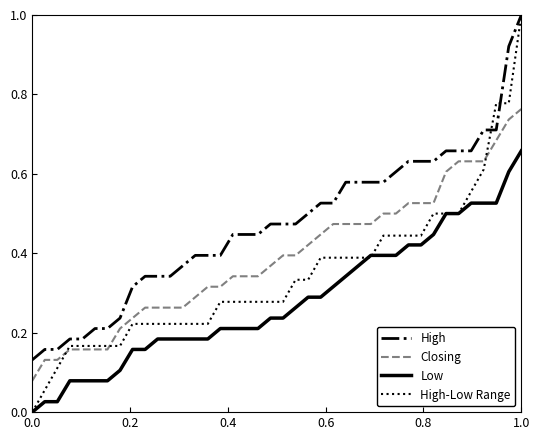

Rank the series by their average value, from highest to lowest.

High, Closing, High-Low Range, Low